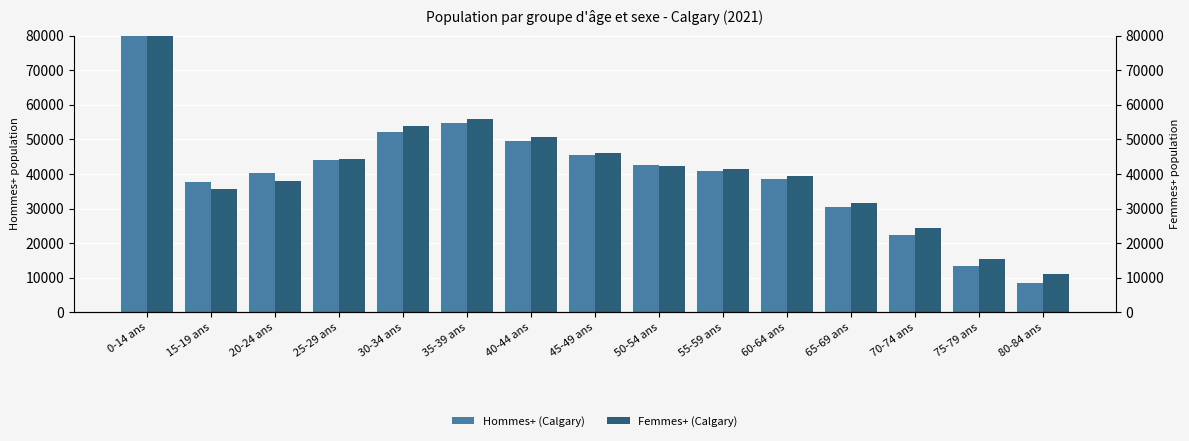

True or false: Femmes+ (Calgary) has a value of 46680 at 65-69 ans.

False